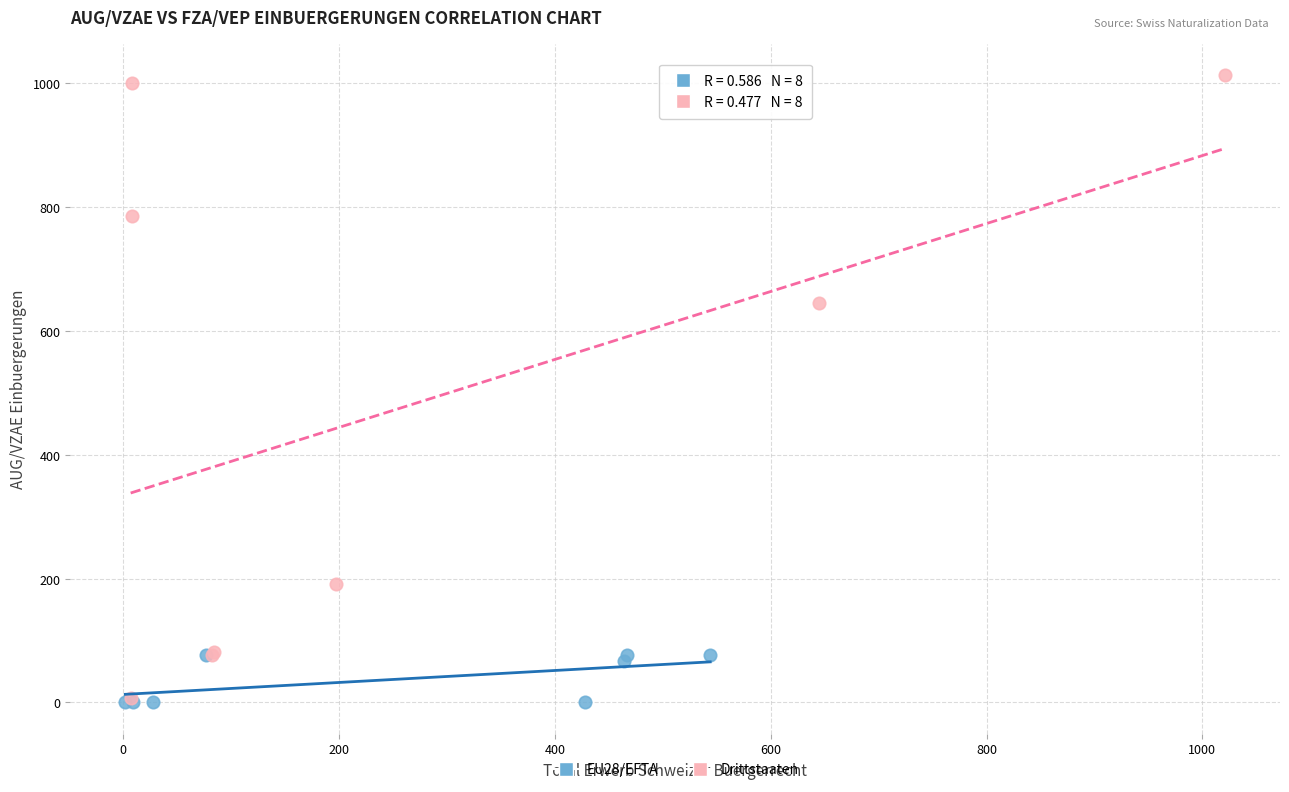

Which series has the widest spread of Y values?

Drittstaaten